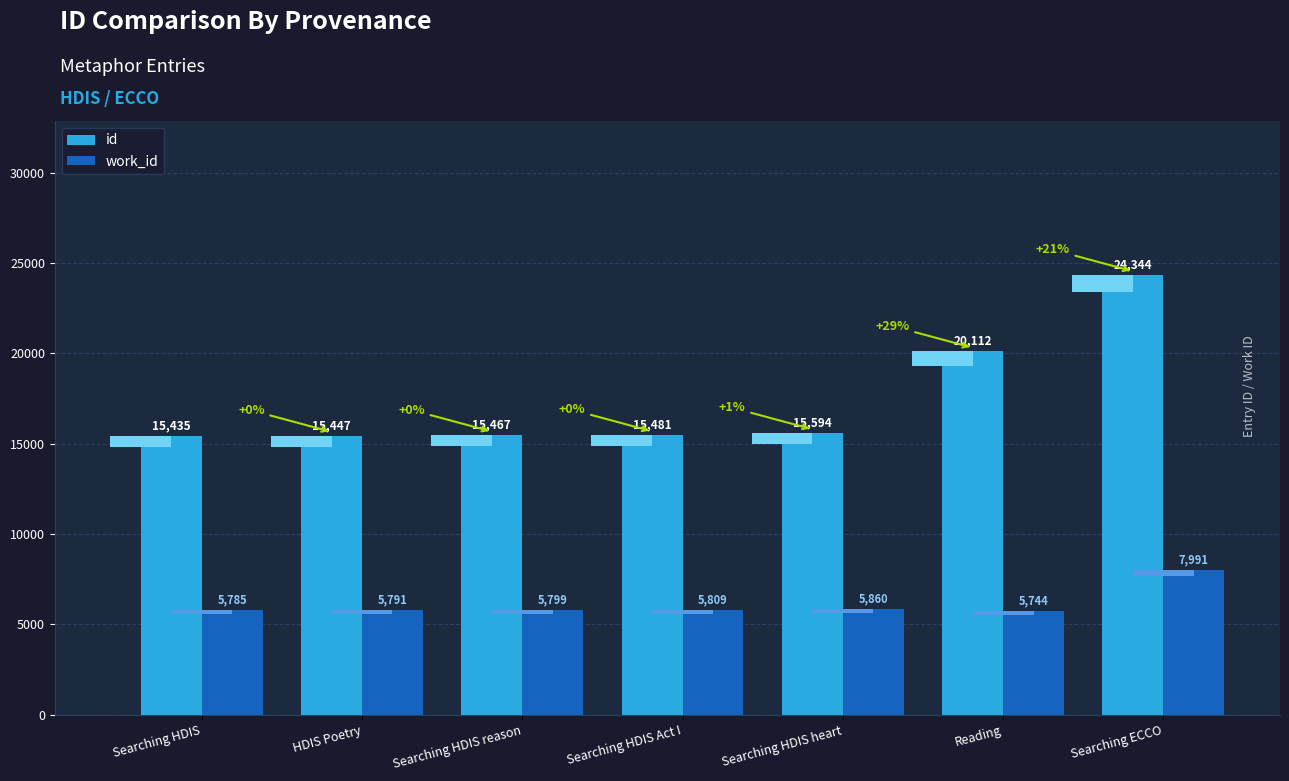

What is the difference between the work_id values at Searching HDIS reason and HDIS Poetry?

8